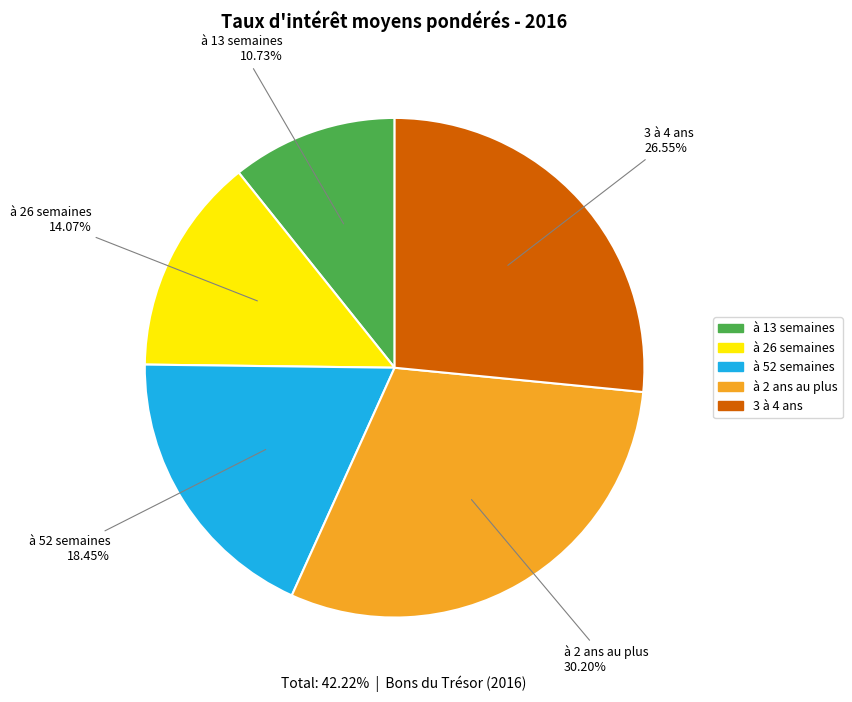

Count the number of slices in the pie.

5